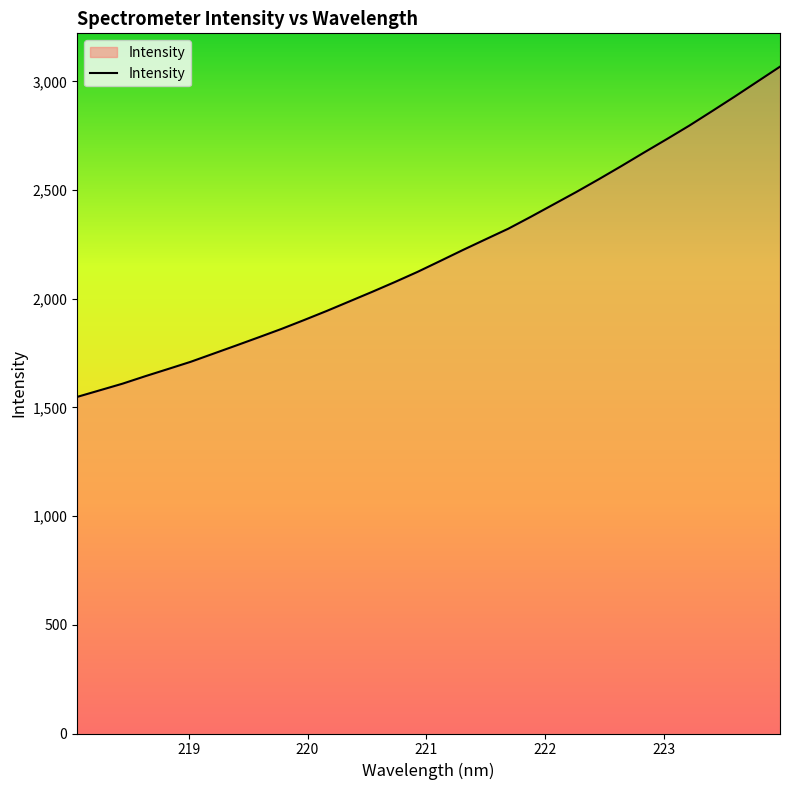

What is the smallest value displayed?

1548.5